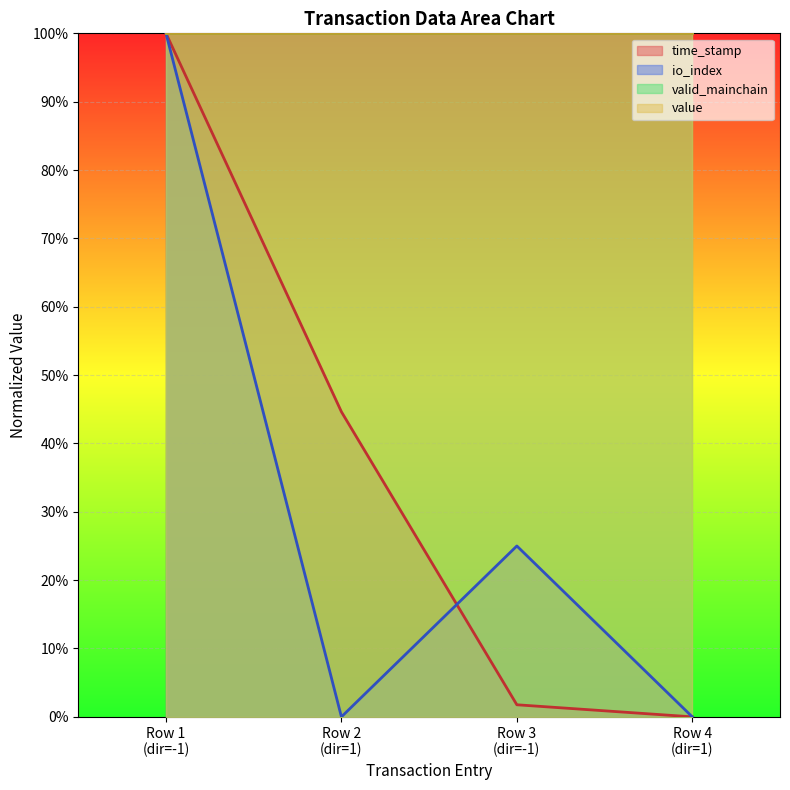

Which series has the largest total across all categories?

time_stamp